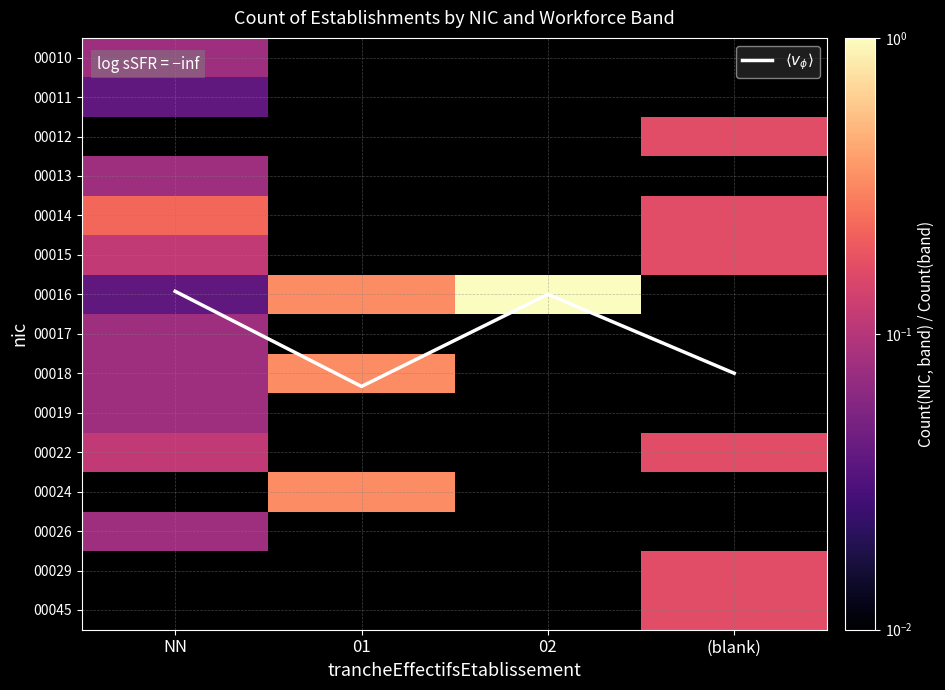

List the series in order of their peak value, highest first.

$\langle v_\phi \rangle$, 00012, 00016, 00018, 00014, 00015, 00022, 00010, 00013, 00017, 00024, 00026, 00011, 00029, 00045, 00019